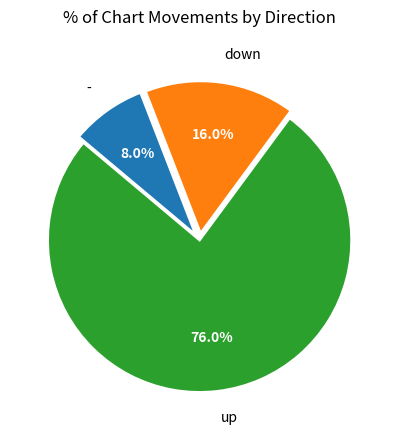

What is the total percentage of up and -?

84.0%